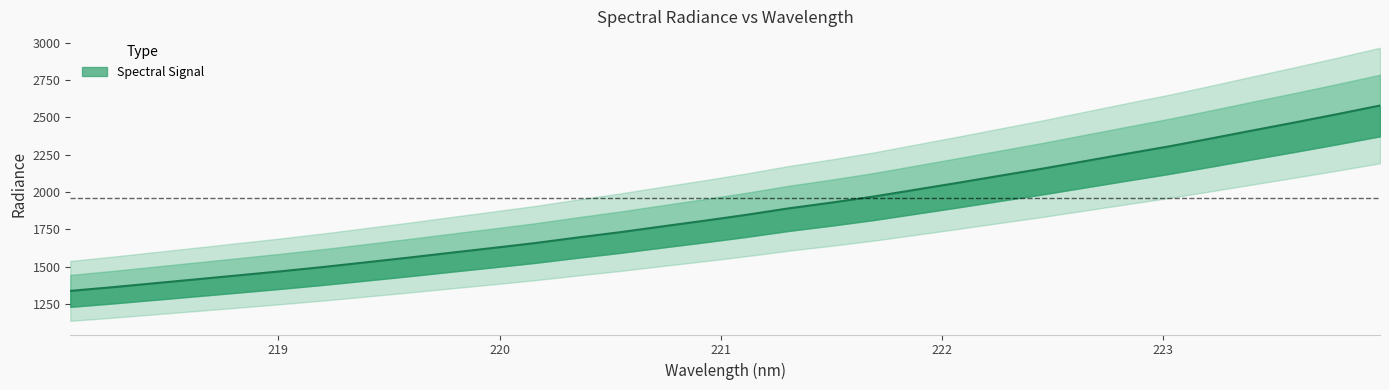

True or false: the data has more than 0 interior local peaks.

False